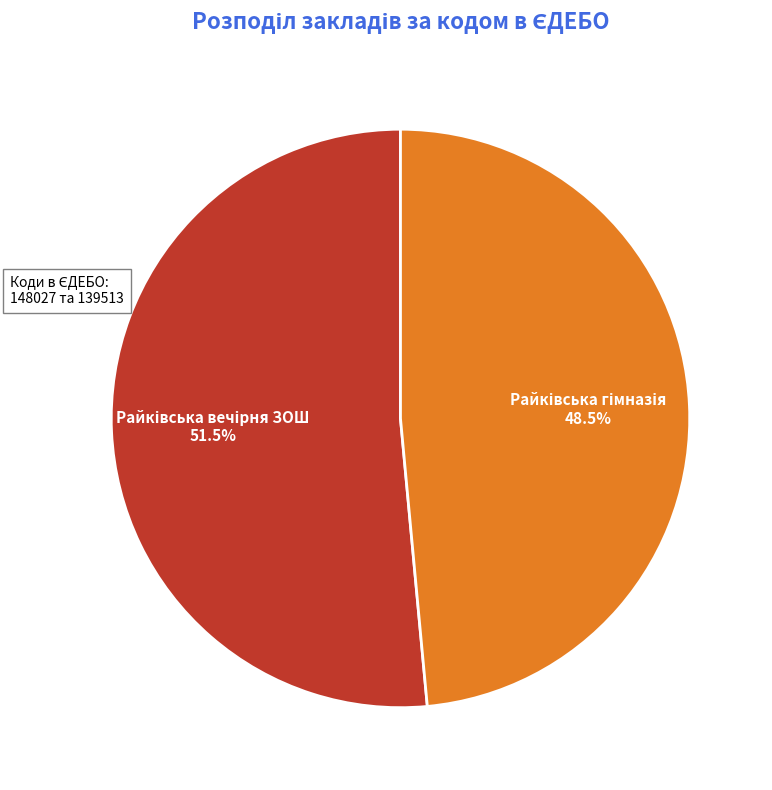

To the nearest percent, what is the average slice percentage?

50%